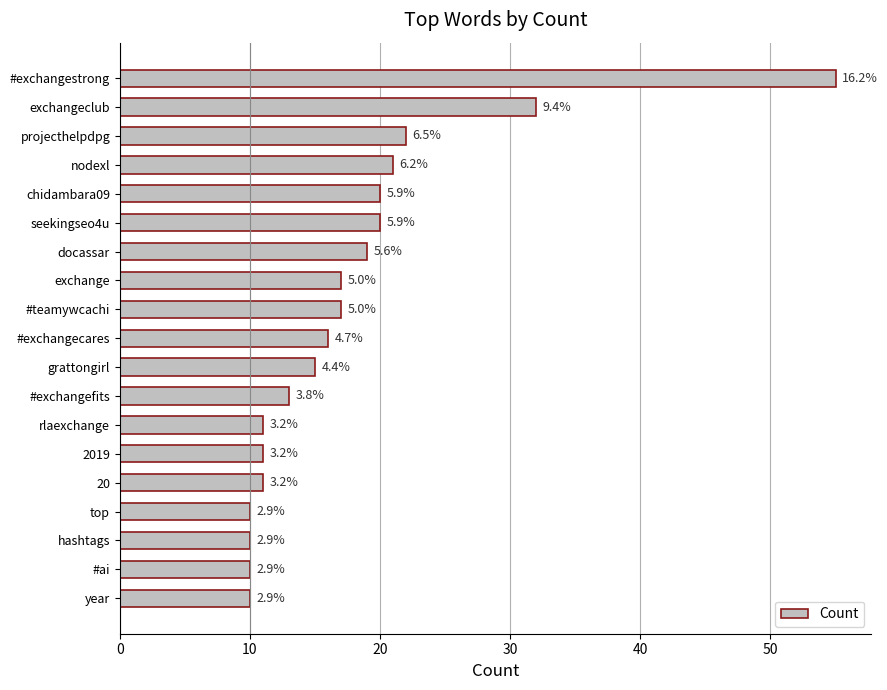

Are the bars grouped side by side (vs. stacked)?

No